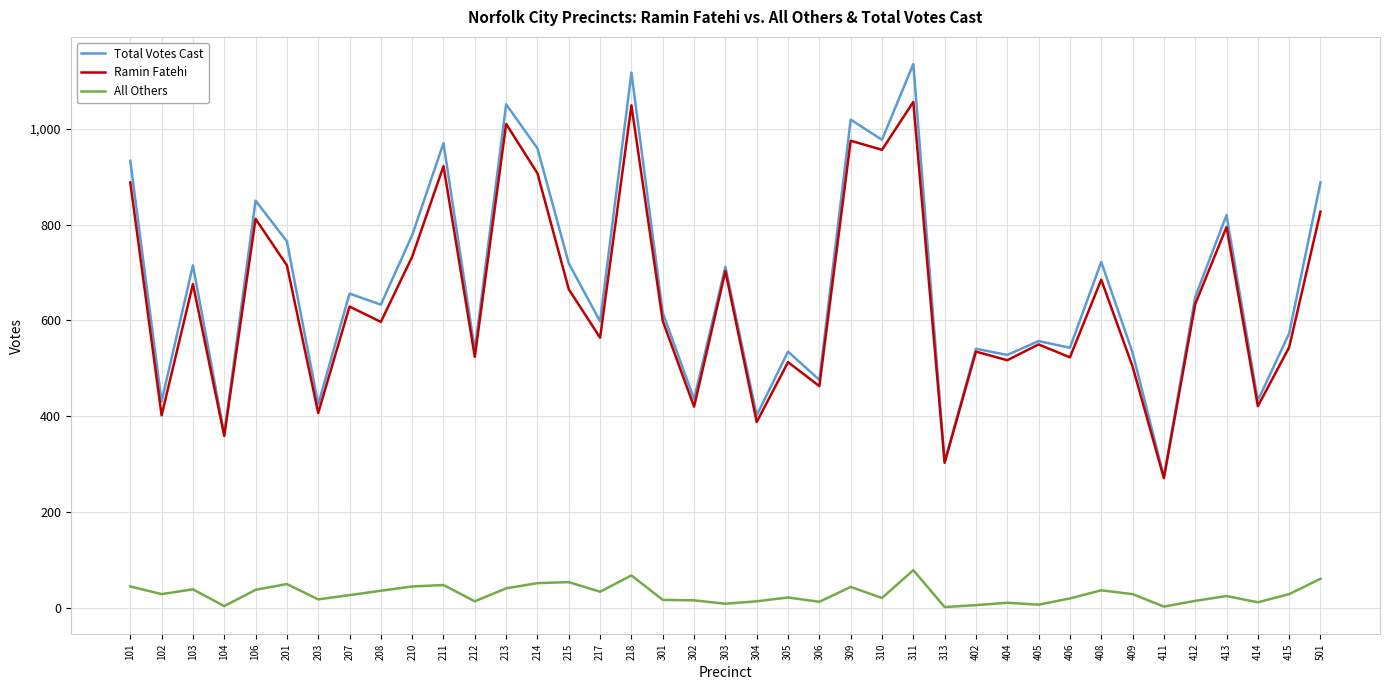

The Total Votes Cast series shows 576 at 211. True or false?

False